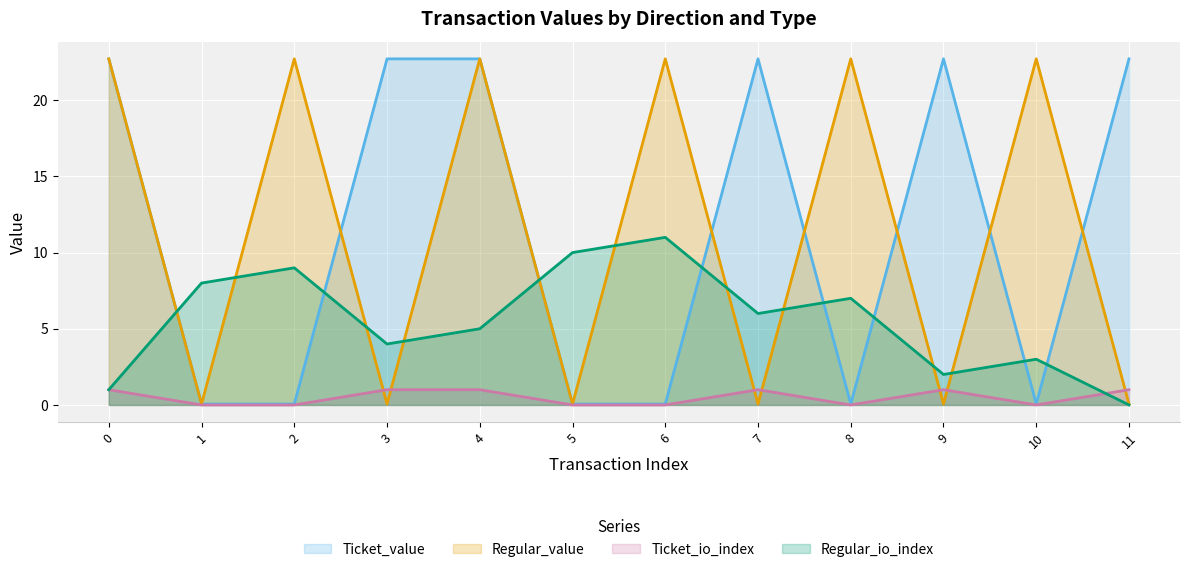

What is the sum of the Ticket_io_index values at 9 and 4?

2.0